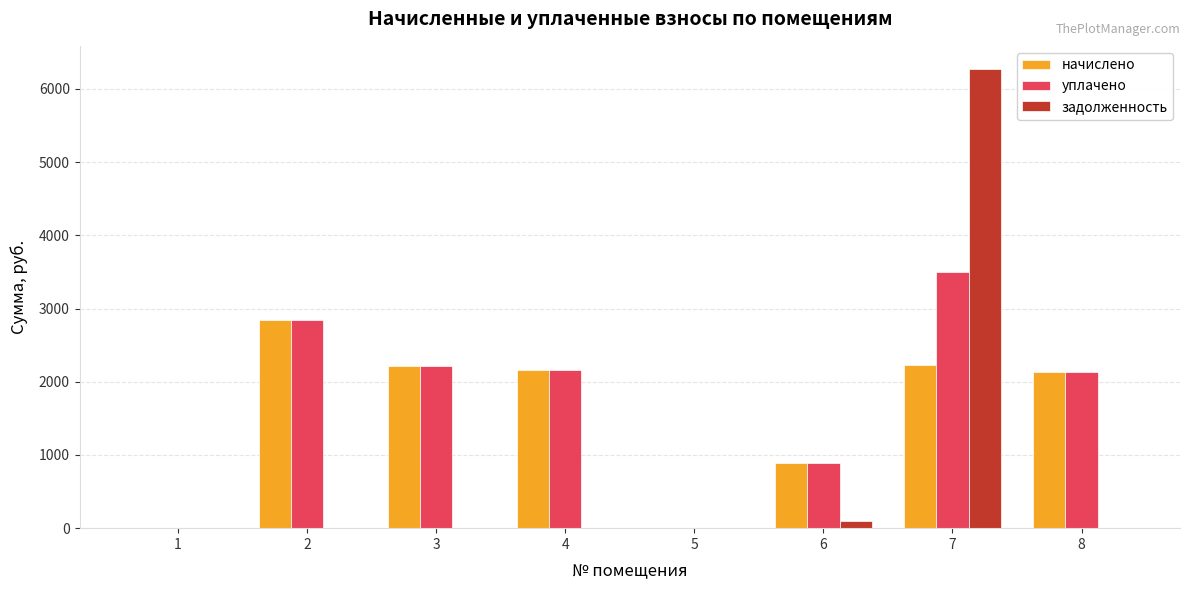

Which series has the largest total across all categories?

уплачено